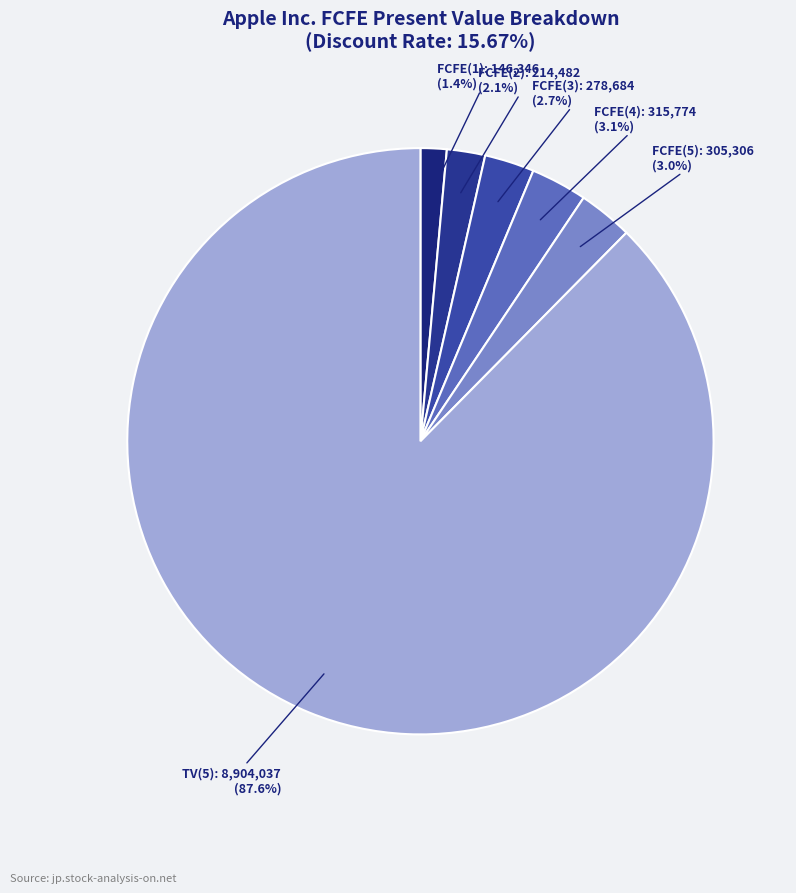

Count the number of slices in the pie.

6